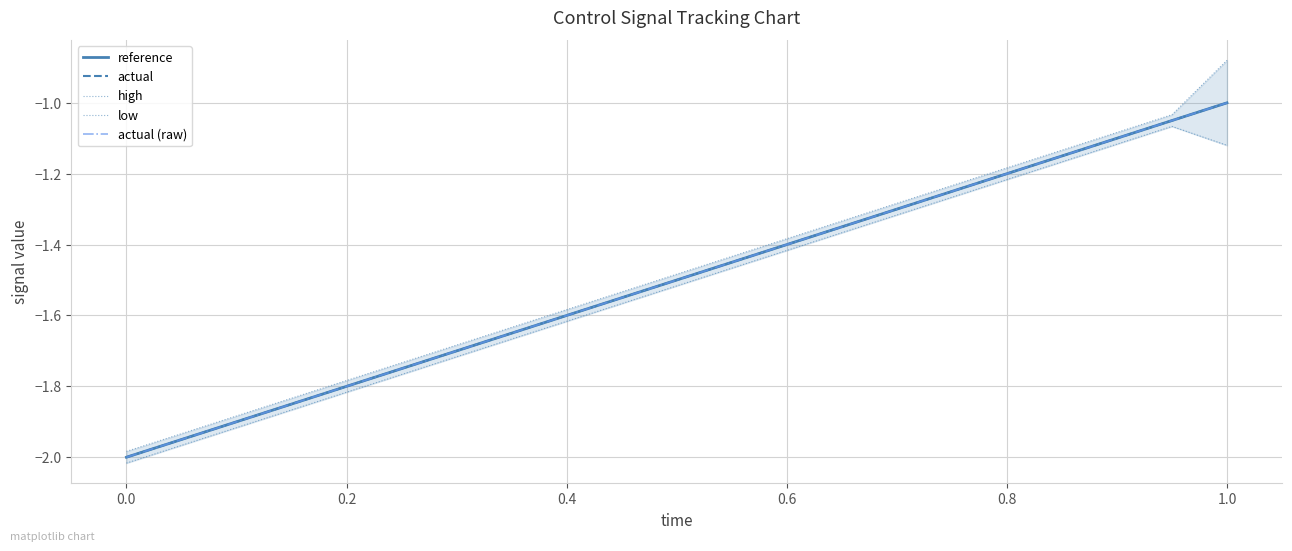

Where is actual nearest to the value -1?

1.0